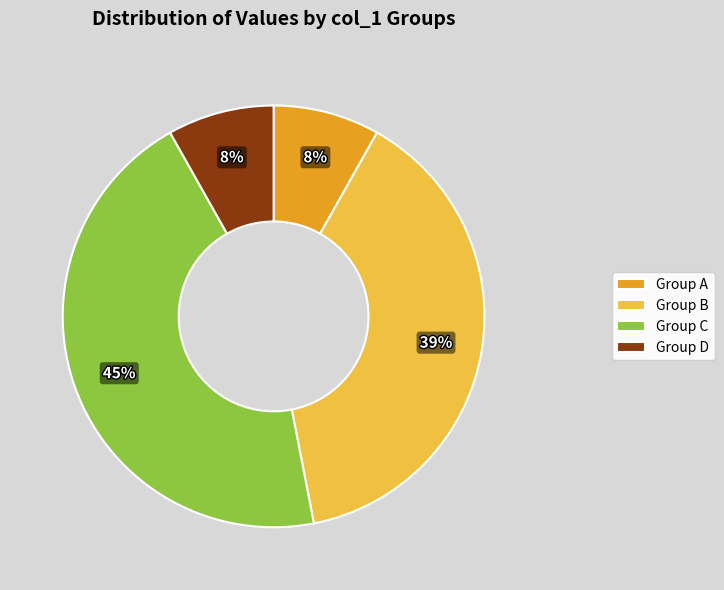

To the nearest percent, what is the difference between the largest and smallest slice percentages?

37%